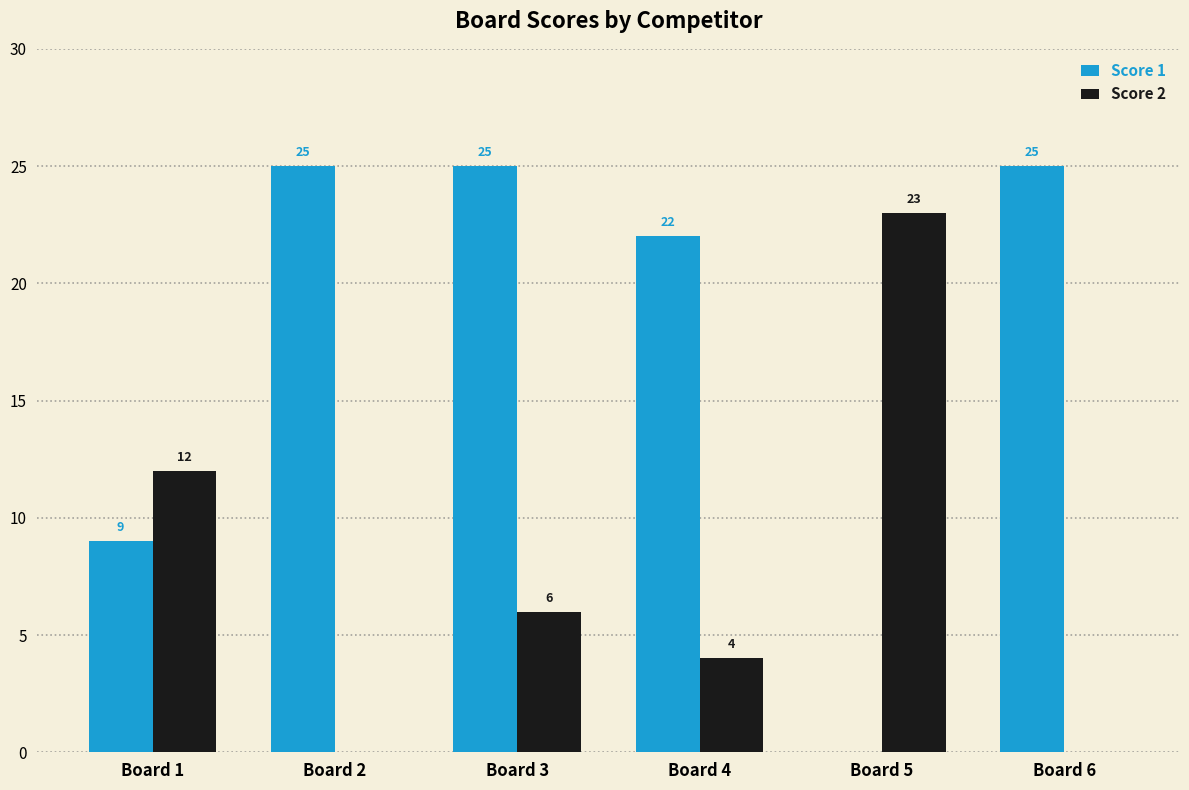

What is the total value across all series at Board 1?

21